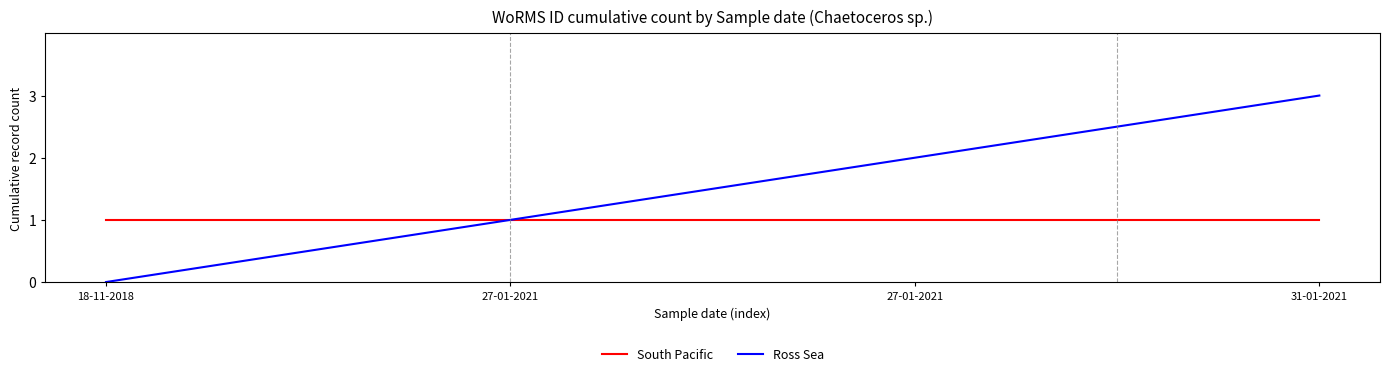

Count the number of categories in the chart.

4